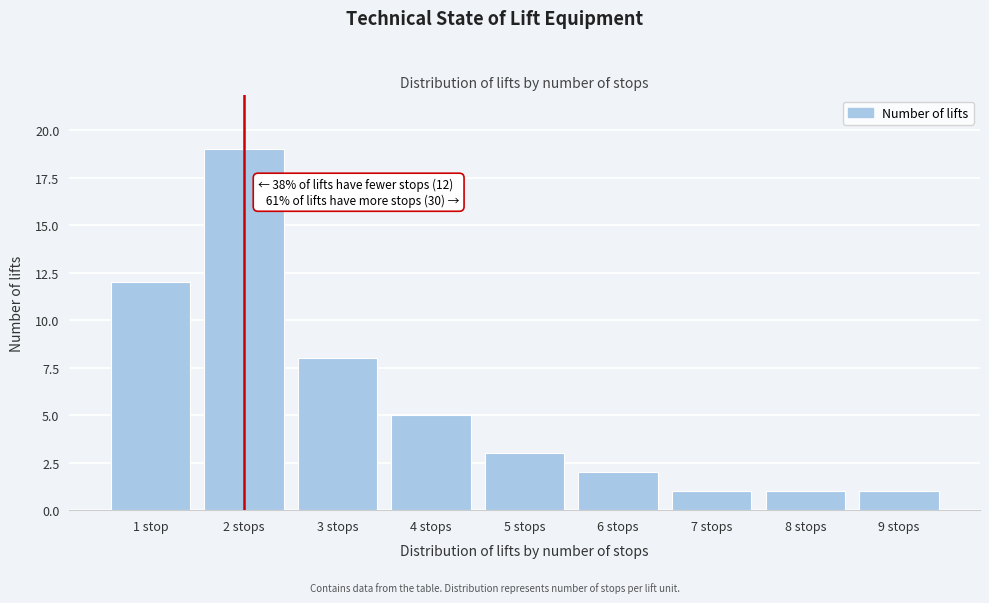

Reading left to right, list all the values displayed in this chart.

12	19	8	5	3	2	1	1	1